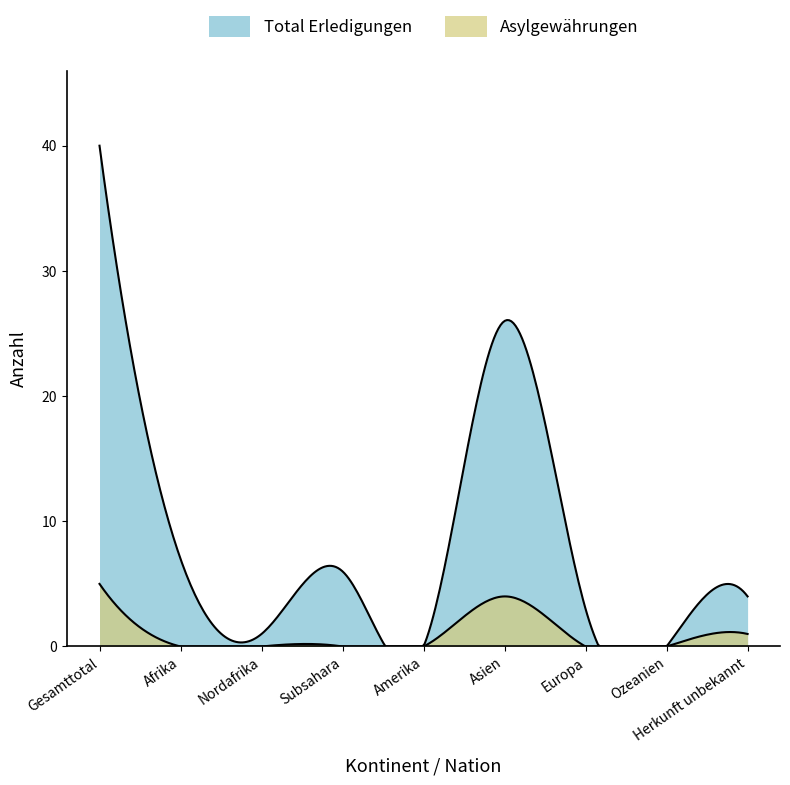

What is the label of the 3rd point from the right?

Europa